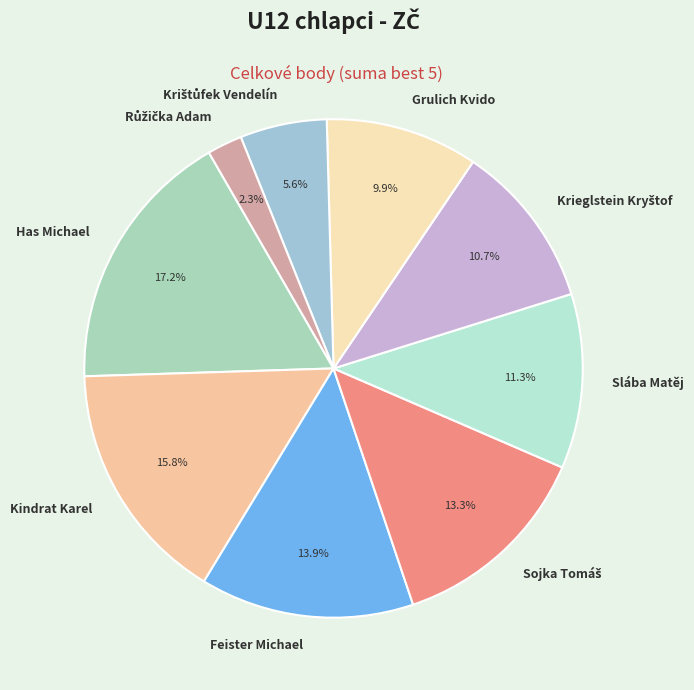

Approximately how many times larger is the value at Has Michael compared to Kindrat Karel?

1.1